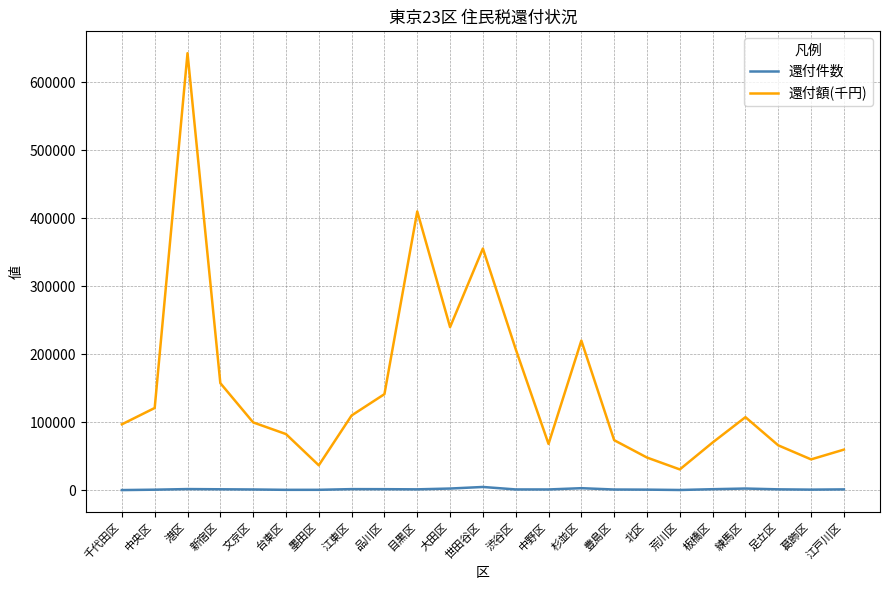

The value of 還付額(千円) at 豊島区 is 73846. True or false?

True